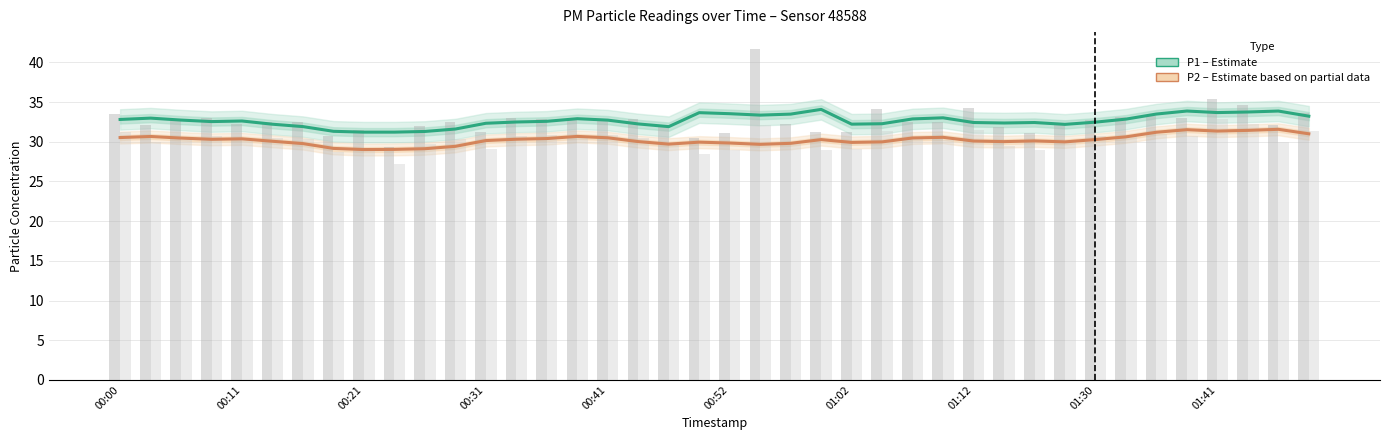

Are the bars horizontal?

No